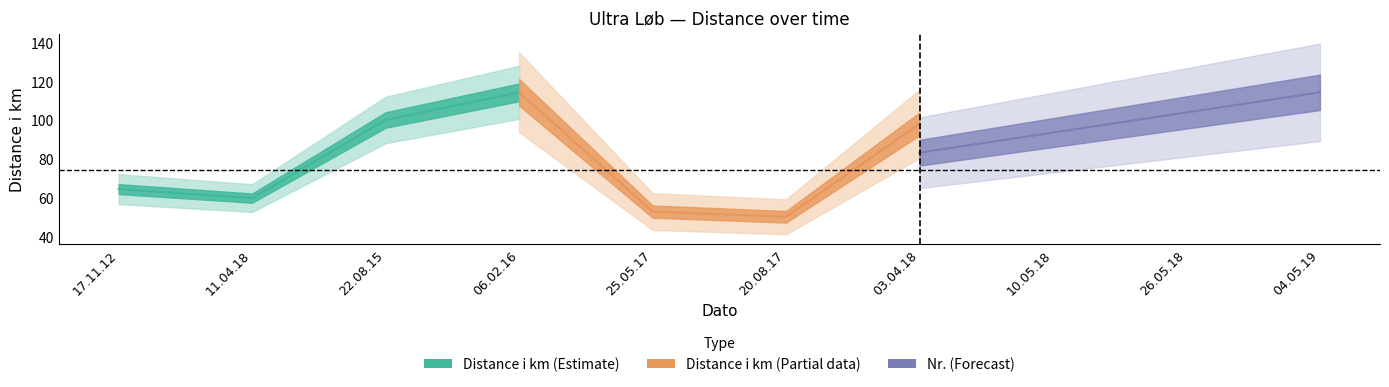

True or false: Distance i km and Nr. (Race Number) intersect in this chart.

False